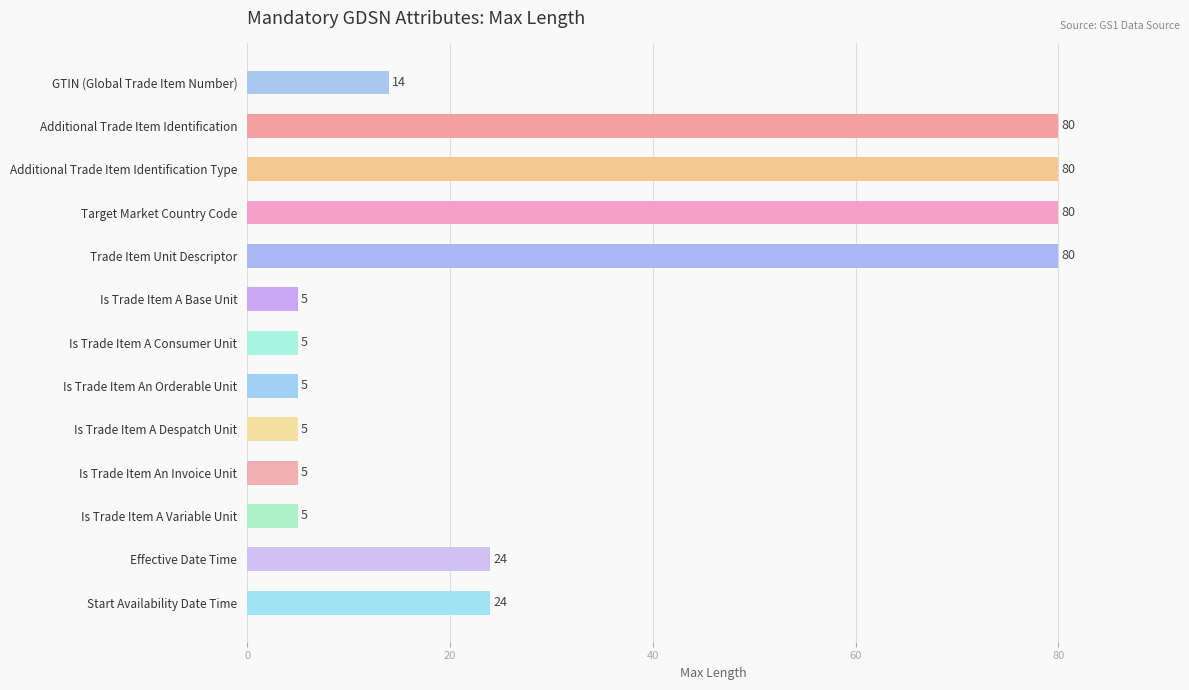

What is the value of the 2nd bar from the top?

80